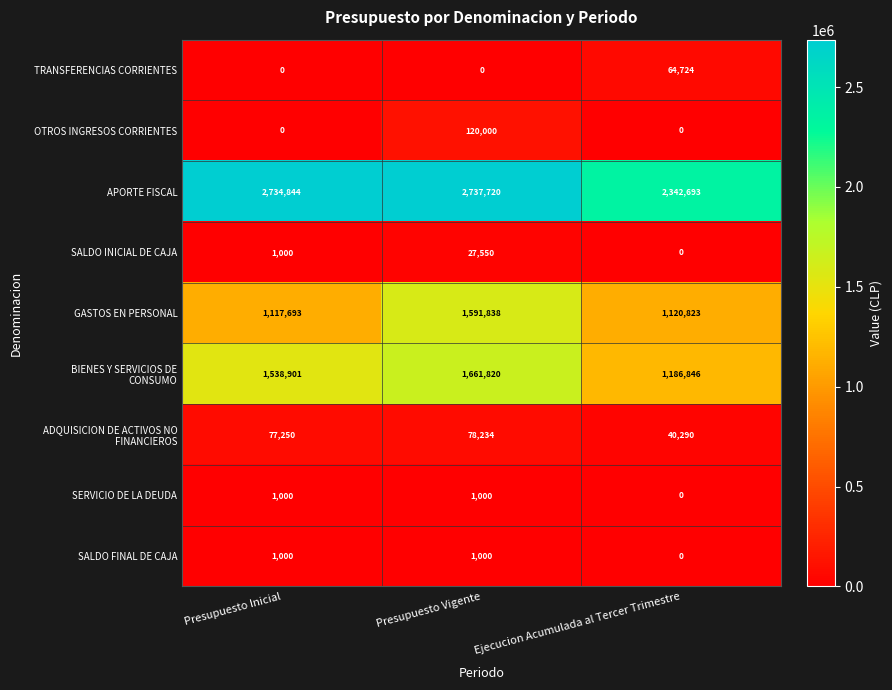

What is the approximate value of SALDO FINAL DE CAJA at Presupuesto Inicial?

1000